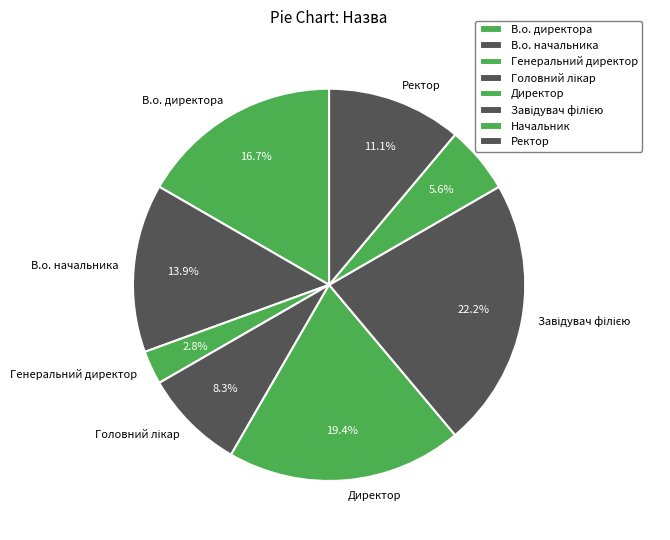

To the nearest percent, what portion does Ректор represent?

11%